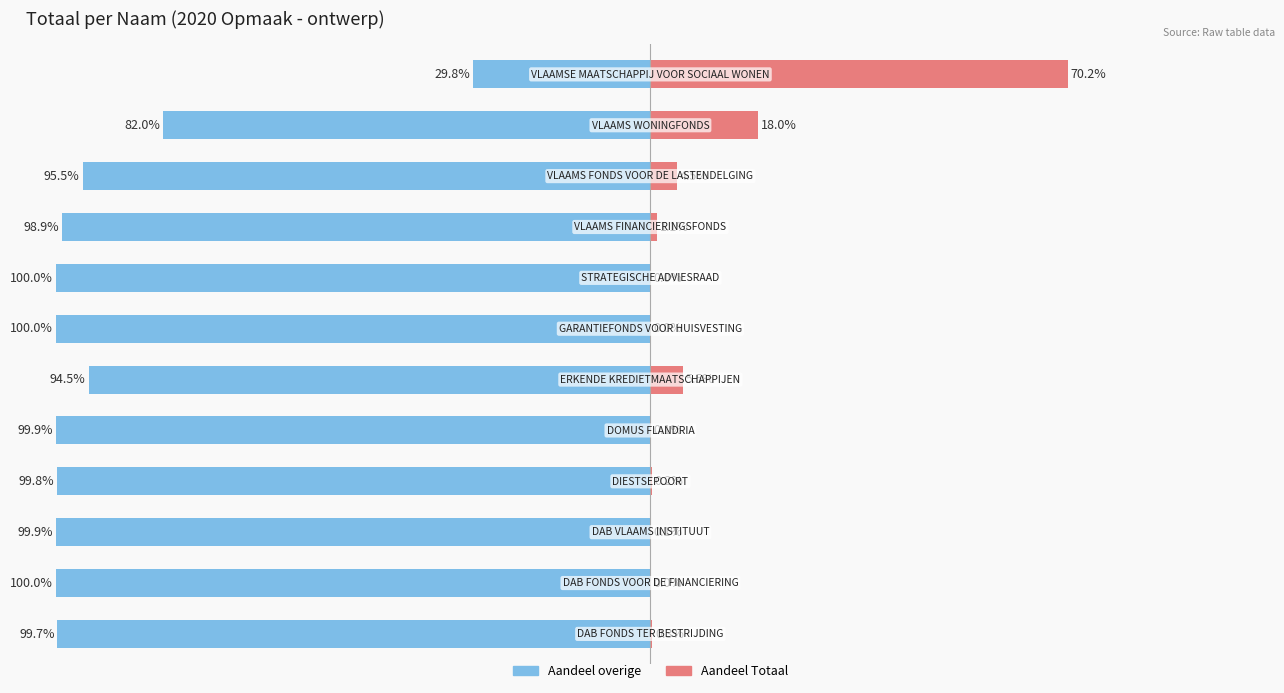

What is the difference between the Aandeel overige values at 5 and 7?

5.5